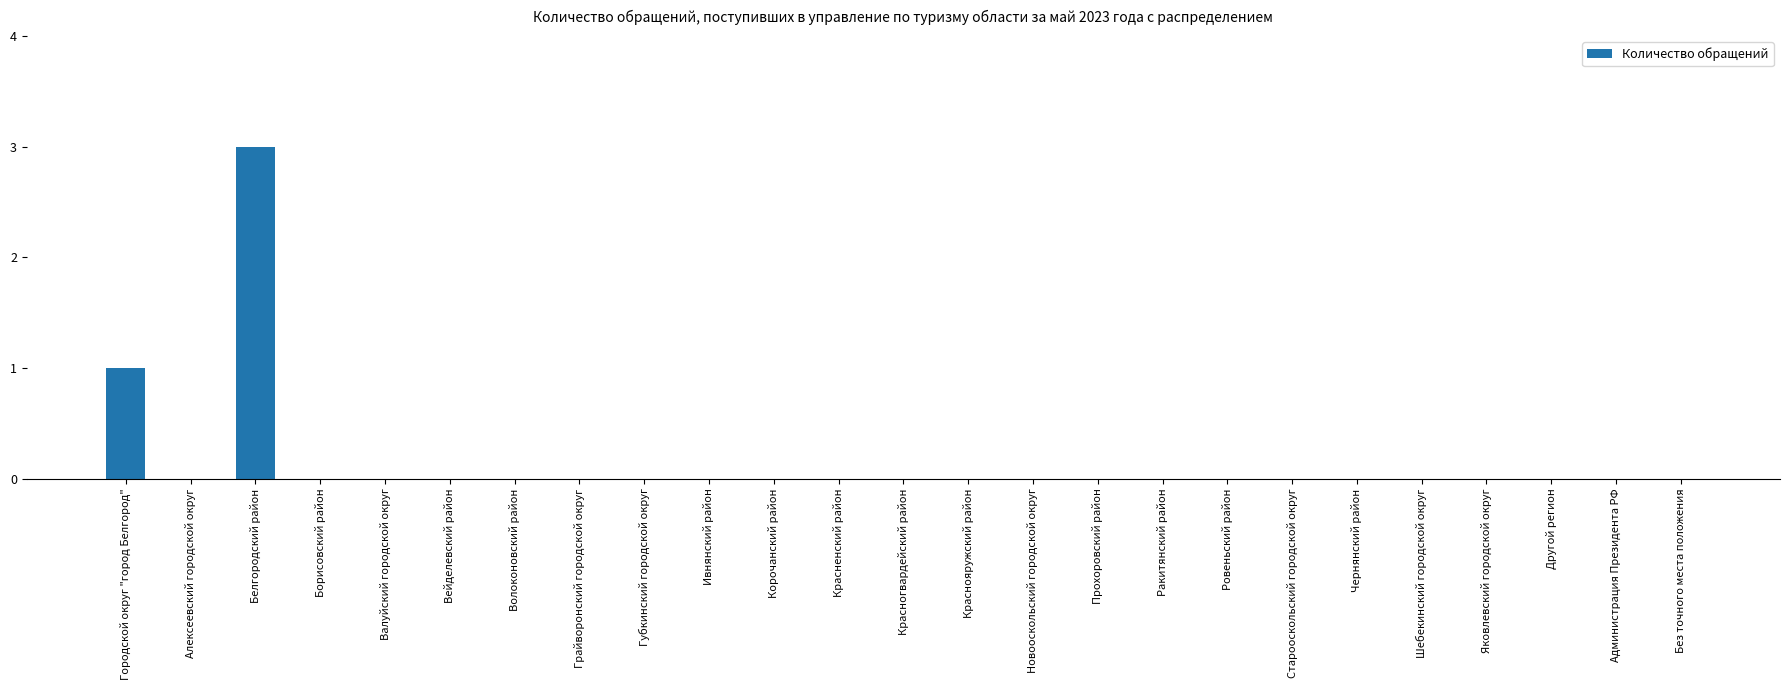

How many distinct data groups are displayed?

1